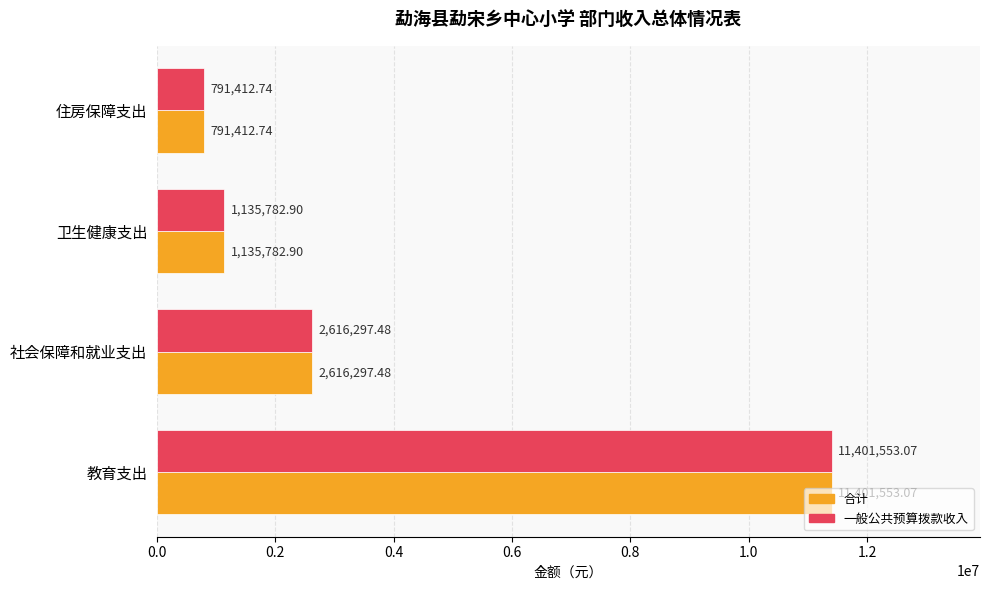

At which category does the chart reach its minimum across all series?

住房保障支出